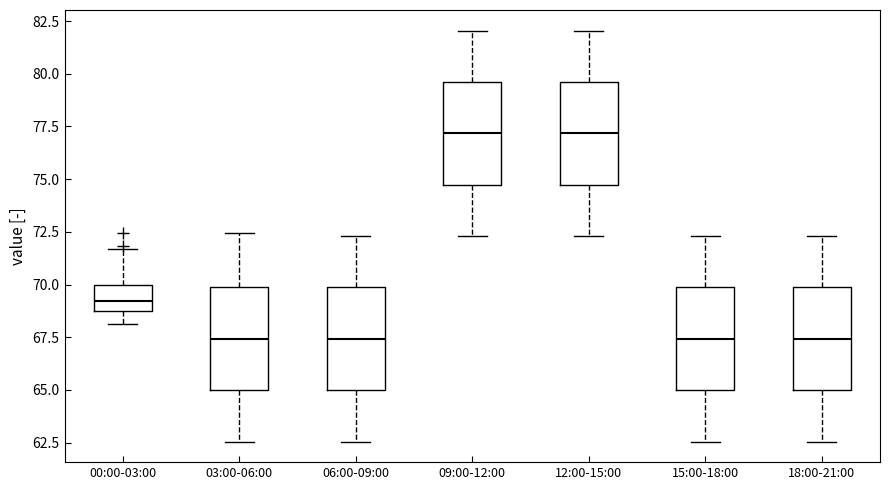

Reading left to right, transcribe this box plot: for each box, give where its median line is, the range the box spans, and where its two whiskers end, as read against the y-axis. The values are not printed on the chart, so give them approximately, as read against the axis.

00:00-03:00: median 69.0, box 68.5 to 70.0, whiskers 68.0 to 71.5
03:00-06:00: median 67.5, box 65.0 to 70.0, whiskers 62.5 to 72.5
06:00-09:00: median 67.5, box 65.0 to 70.0, whiskers 62.5 to 72.5
09:00-12:00: median 77.0, box 74.5 to 79.5, whiskers 72.5 to 82.0
12:00-15:00: median 77.0, box 74.5 to 79.5, whiskers 72.5 to 82.0
15:00-18:00: median 67.5, box 65.0 to 70.0, whiskers 62.5 to 72.5
18:00-21:00: median 67.5, box 65.0 to 70.0, whiskers 62.5 to 72.5